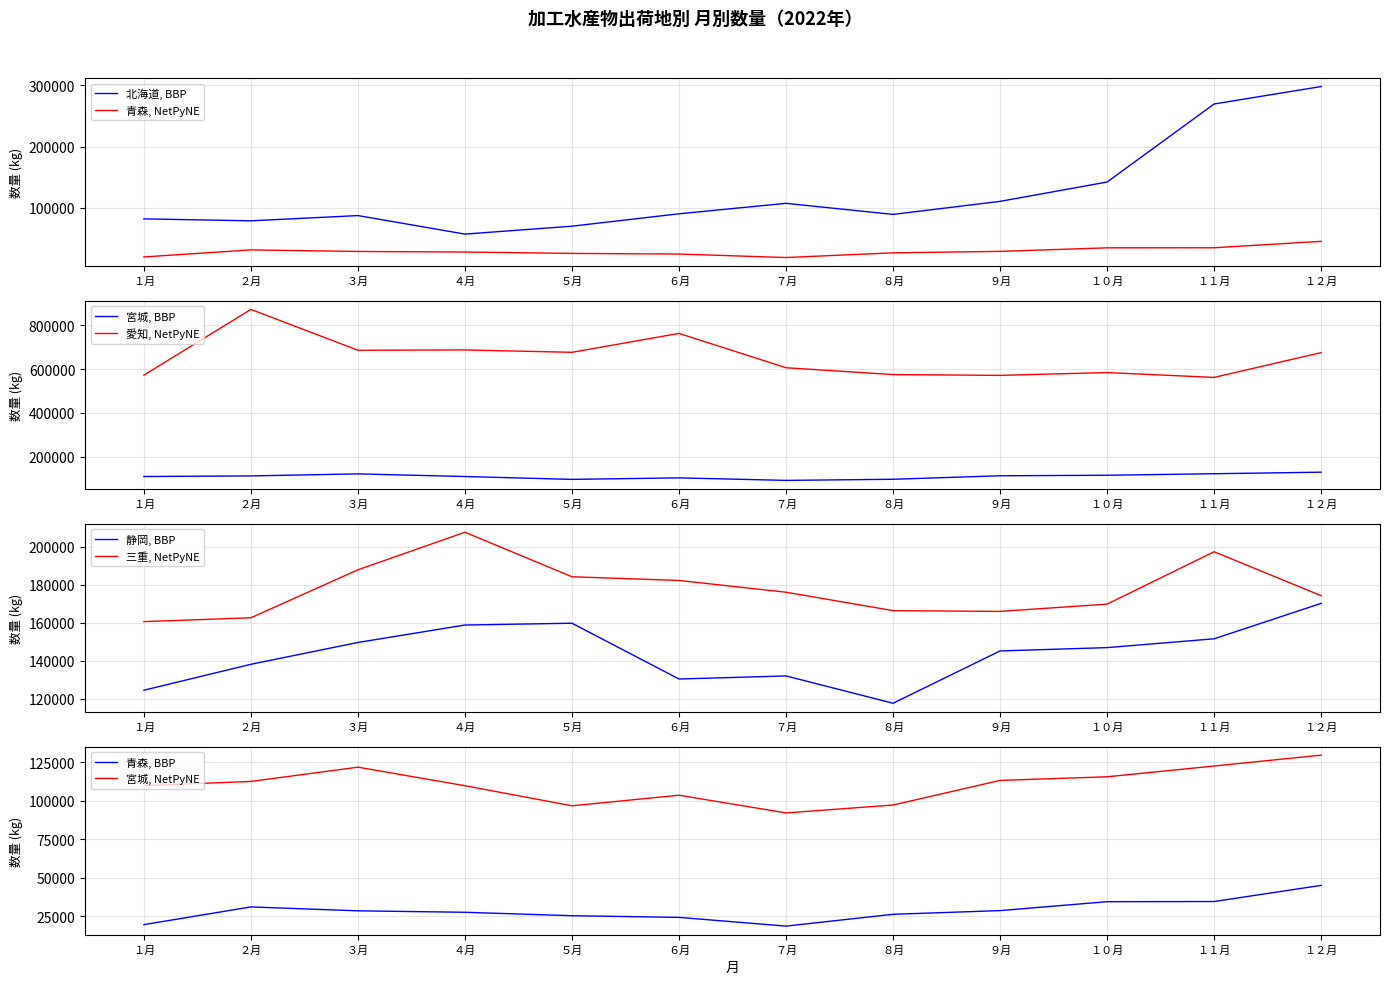

Is the value of 愛知 at ４月 greater than the value of 静岡 at ７月?

Yes